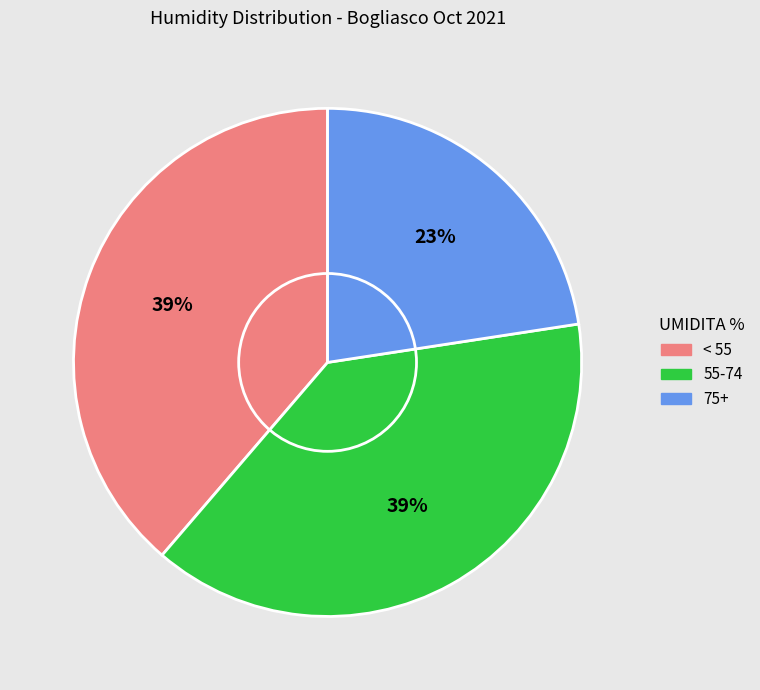

Is there any slice that represents more than half of the pie?

No